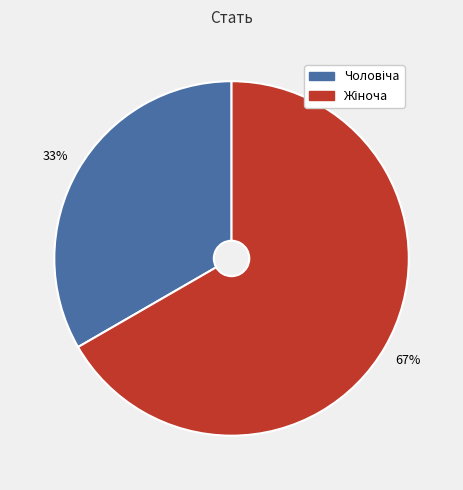

To the nearest percent, what is the average slice percentage?

50%